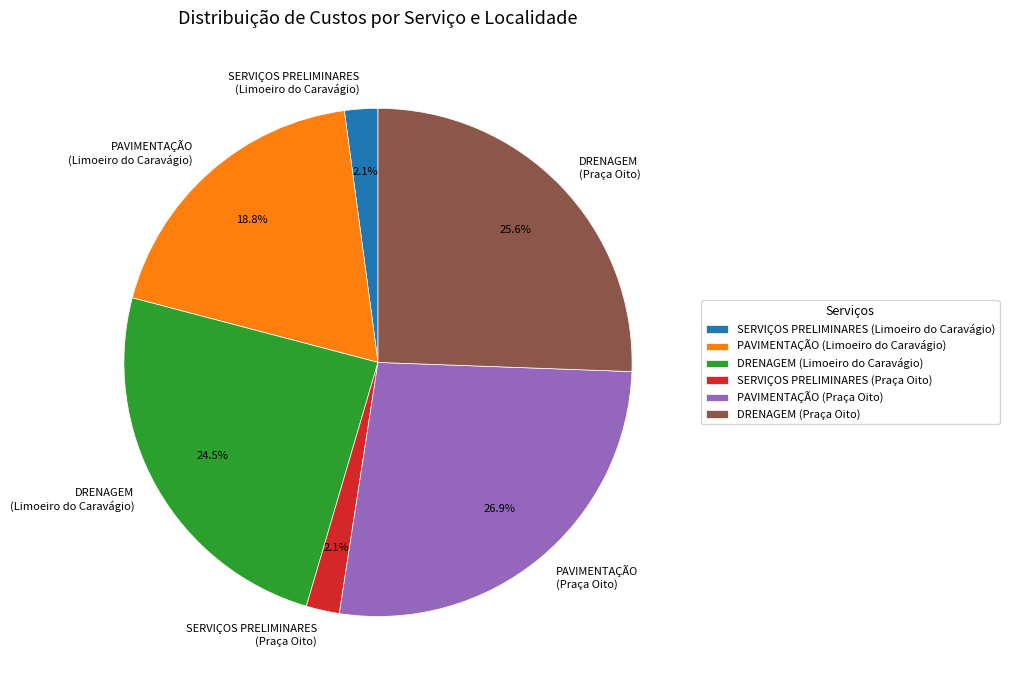

What is the largest slice in the pie chart?

PAVIMENTAÇÃO (Praça Oito)